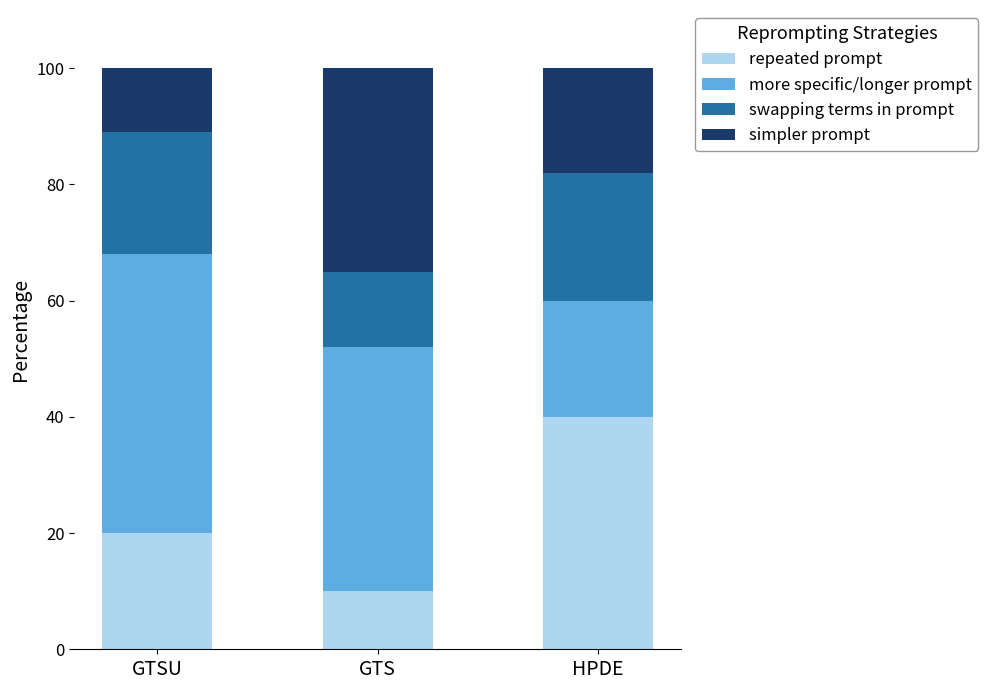

How many bars are there in total?

3